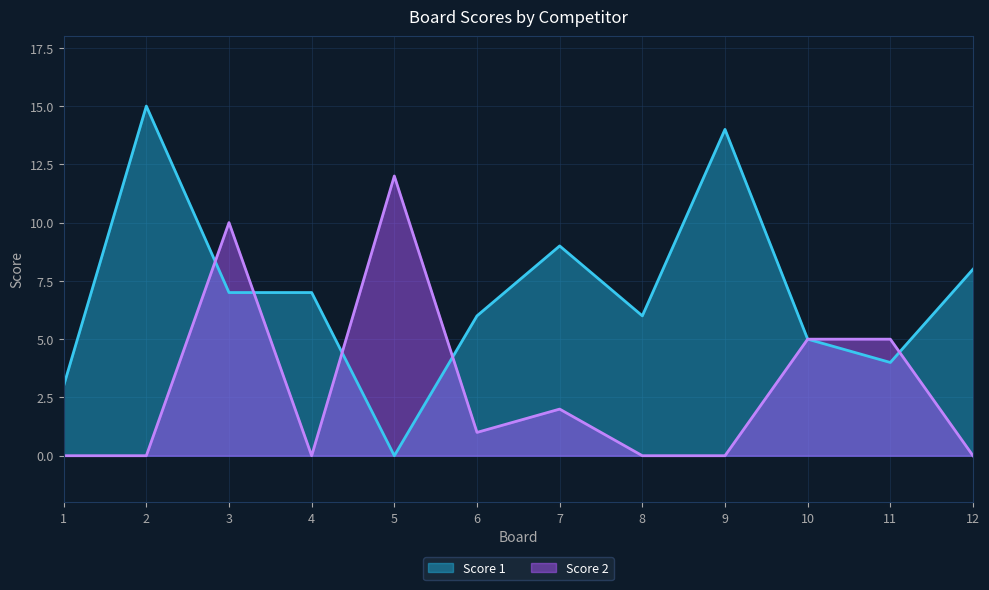

What is the difference between the maximum and second lowest values in the Score 1 series?

12